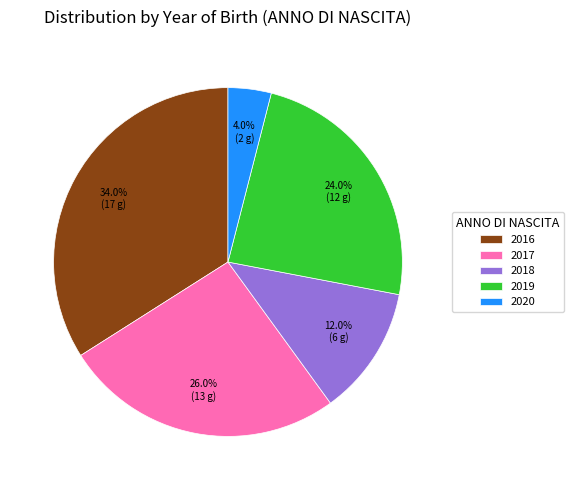

Approximately how many times larger is the value at 2019 compared to 2017?

0.9